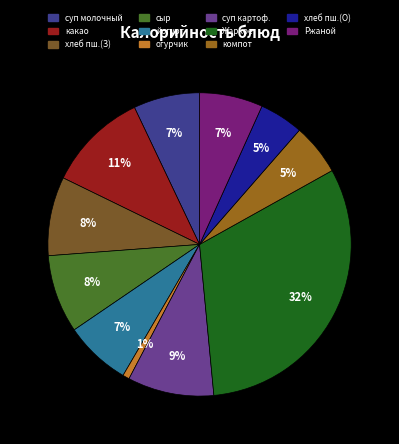

To the nearest percent, what is the average slice percentage?

9%